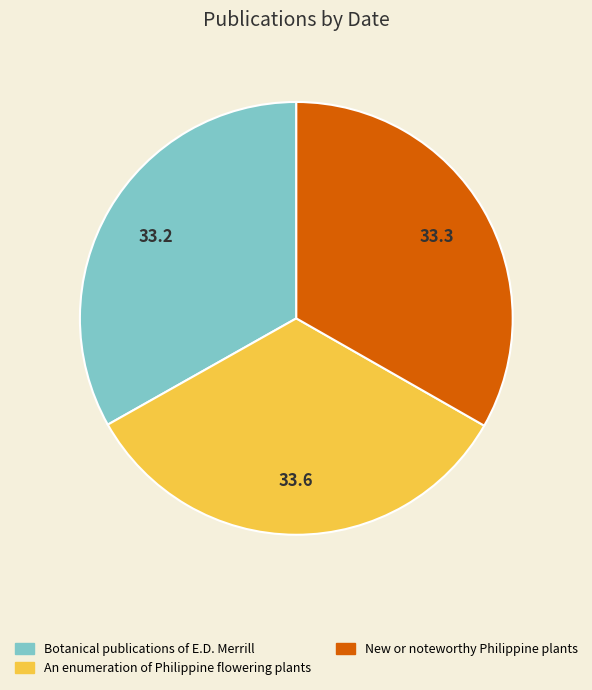

How many slices are in this pie chart?

3